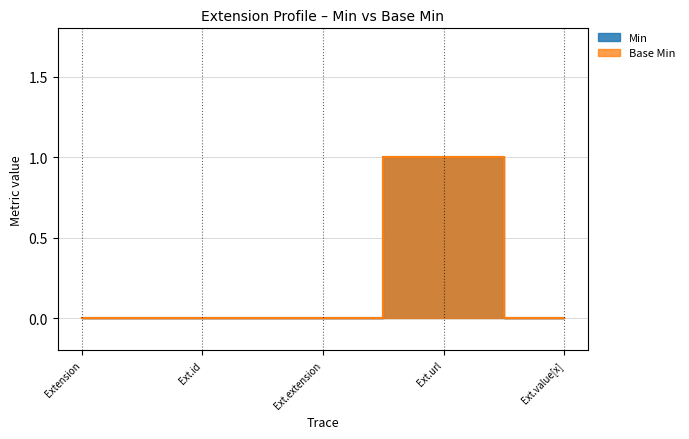

Between Extension and Ext.value[x], which is larger?

Extension